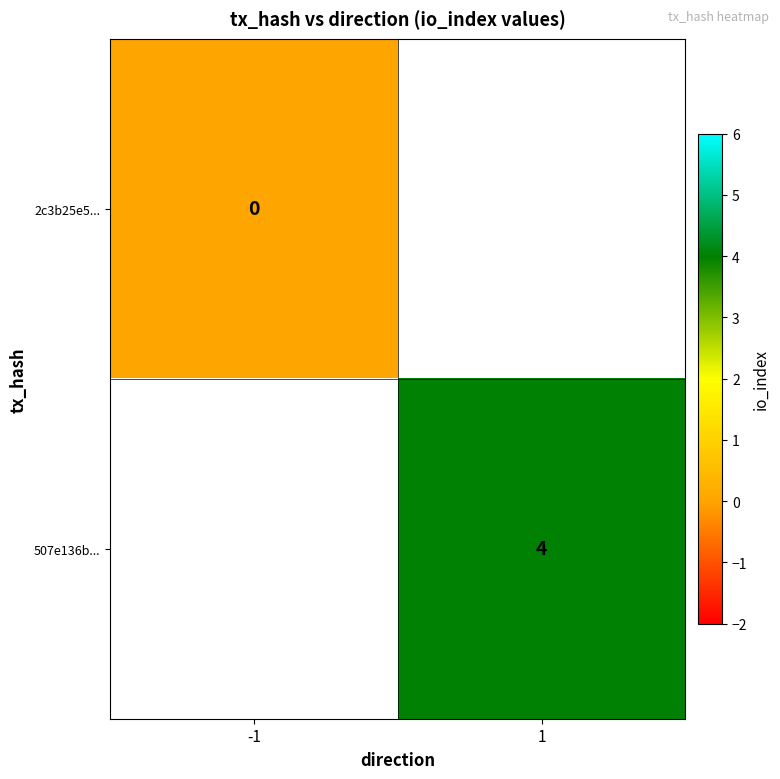

Is it true that 507e136b... equals 6.9 at 1?

False